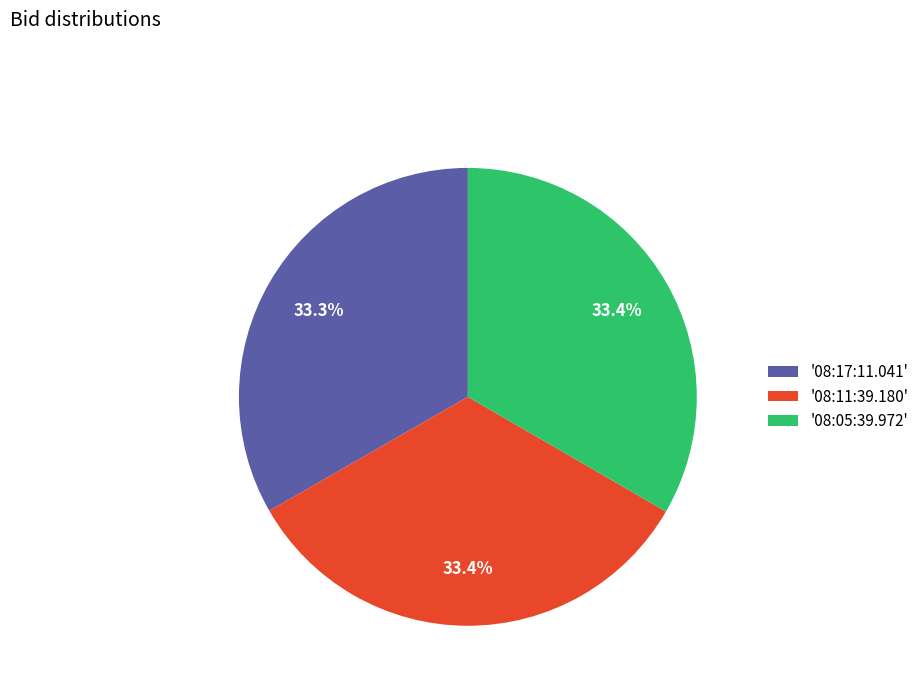

What percentage is NOT represented by '08:05:39.972'?

66.6%